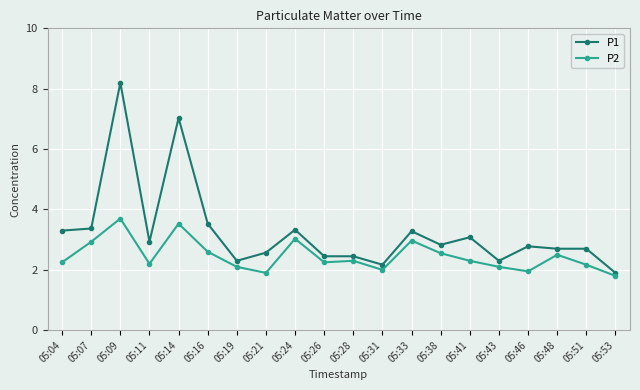

Rank the series by their average value, from lowest to highest.

P2, P1